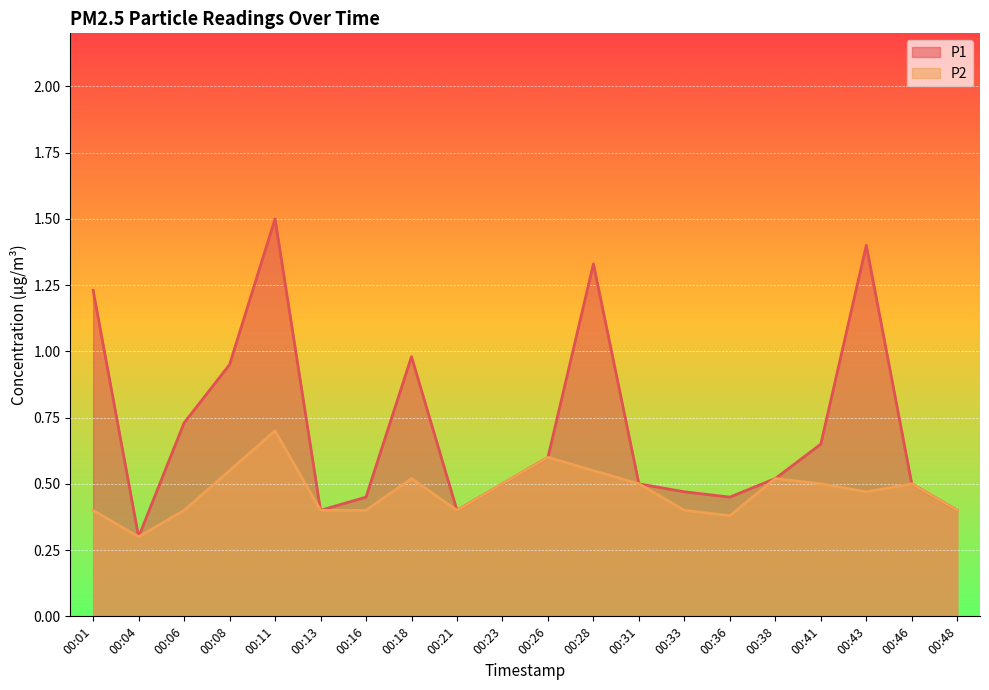

At which label is P1 closest to 0?

00:04